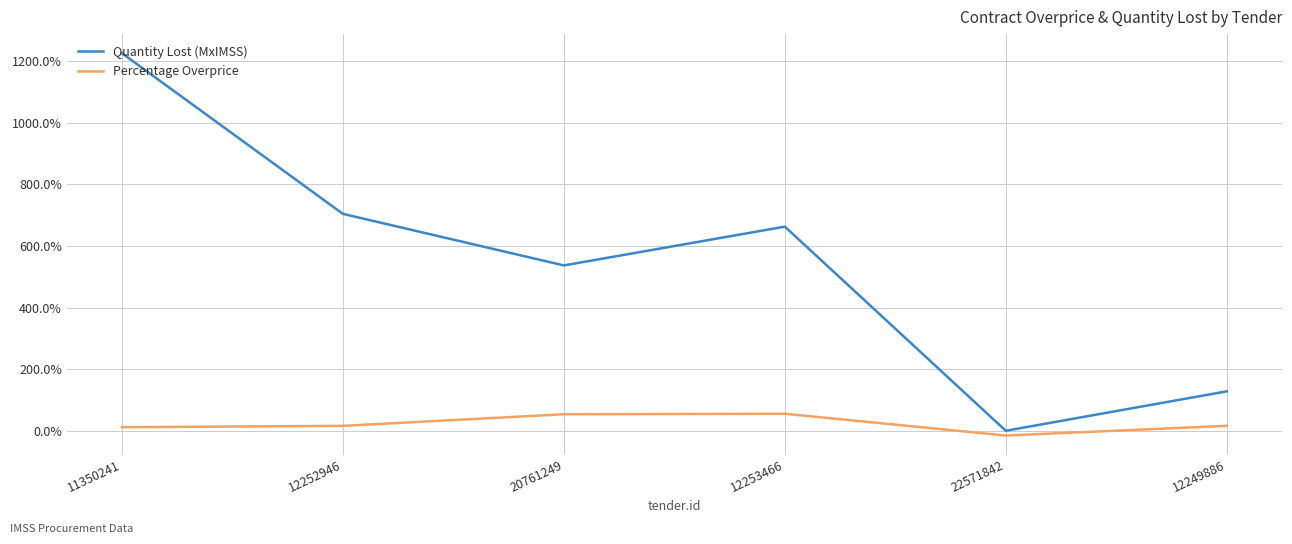

Does the chart display data point markers on the line(s)?

No